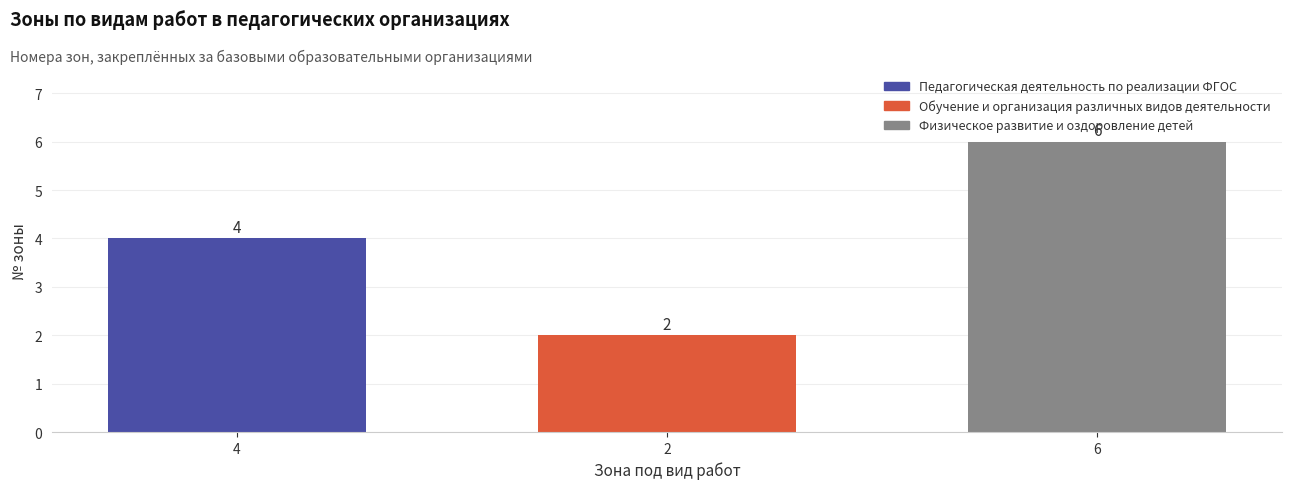

How many bars are there in total?

3